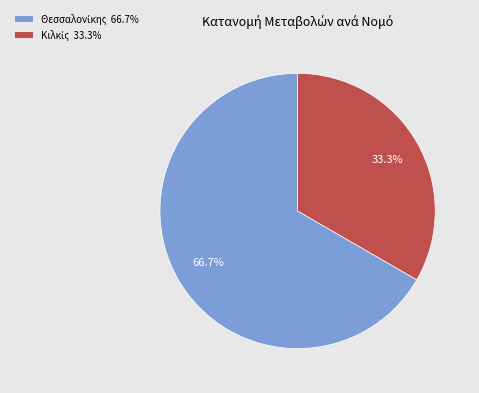

Is there a majority slice in this chart?

Yes